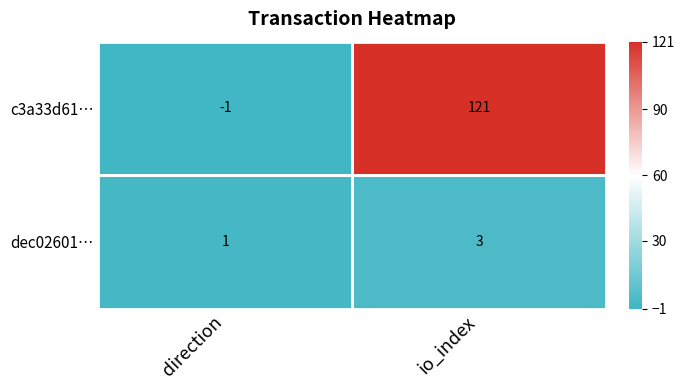

At which category is the sum across all series the highest?

io_index